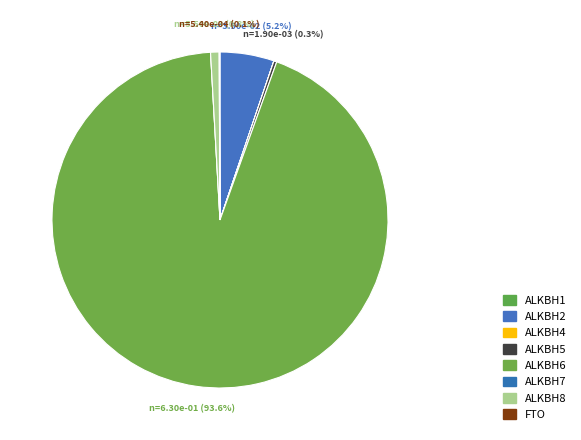

How many segments does this pie chart have?

8